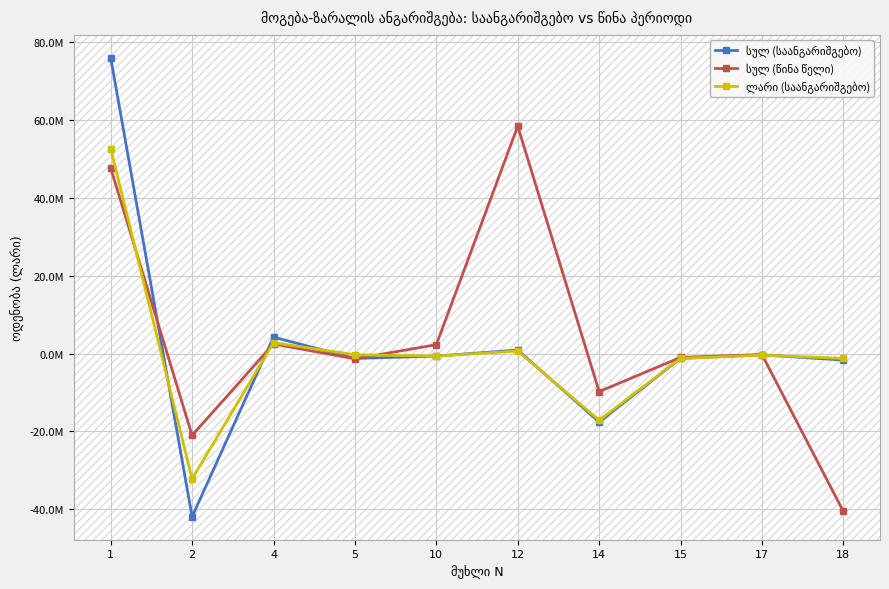

The value of ლარი (საანგარიშგებო) at 4 is 4493267.1. True or false?

False